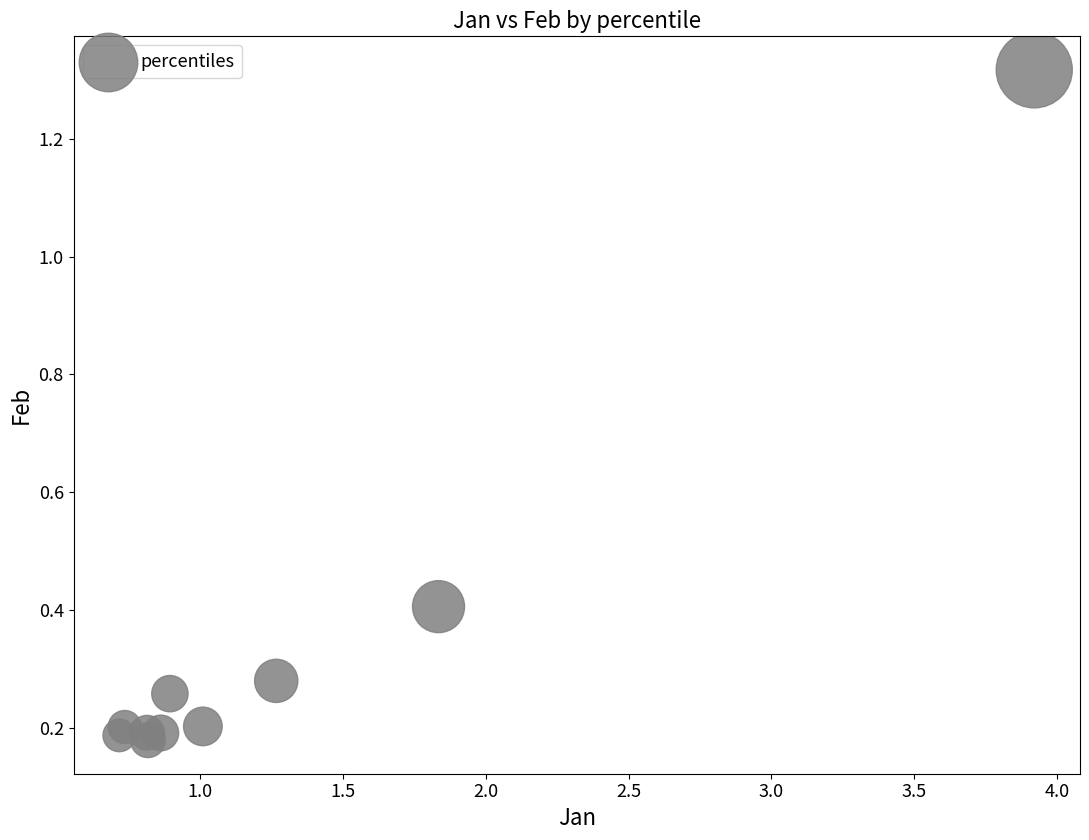

What is the range of Y values (max minus min)?

1.1